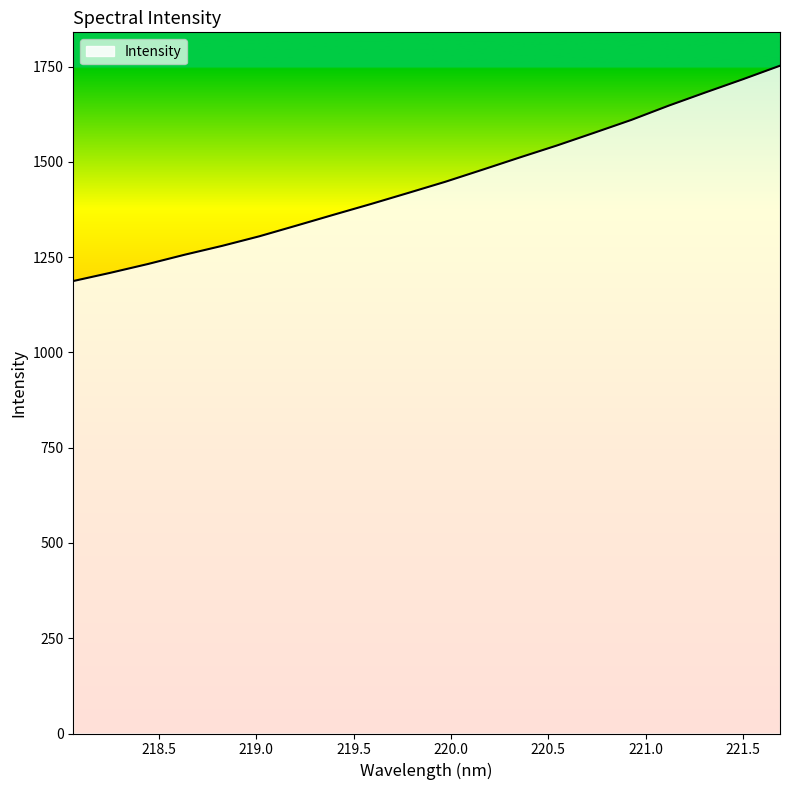

List the labels in order of value, smallest first.

218.0596, 218.2508, 218.442, 218.6332, 218.8244, 219.0156, 219.2067, 219.3979, 219.589, 219.7801, 219.9712, 220.1623, 220.3533, 220.5444, 220.7354, 220.9264, 221.1174, 221.3083, 221.4993, 221.6902